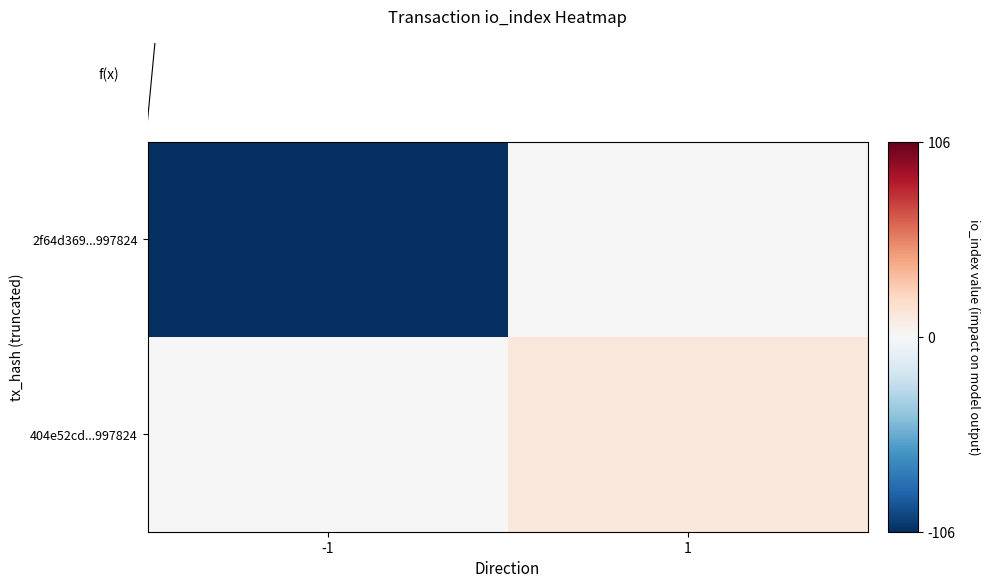

Rank the series by their average value, from lowest to highest.

2f64d369...997824, 404e52cd...997824